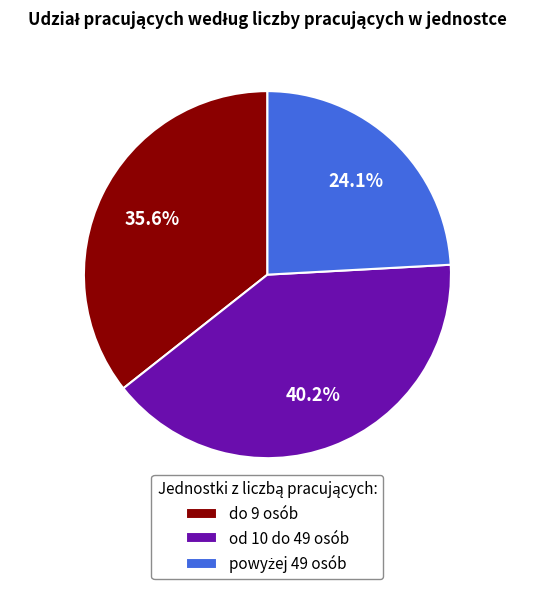

Do od 10 do 49 osób and do 9 osób together represent more than half of the pie?

Yes